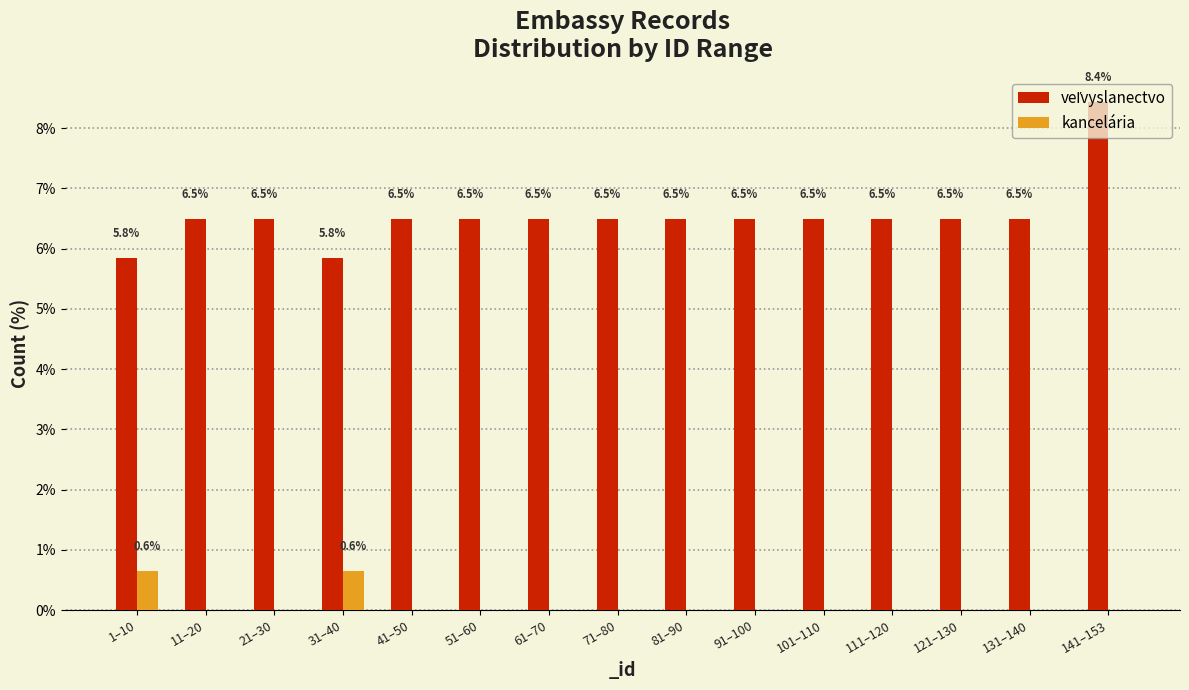

What is the sum of the kancelária values at 31–40 and 81–90?

0.6